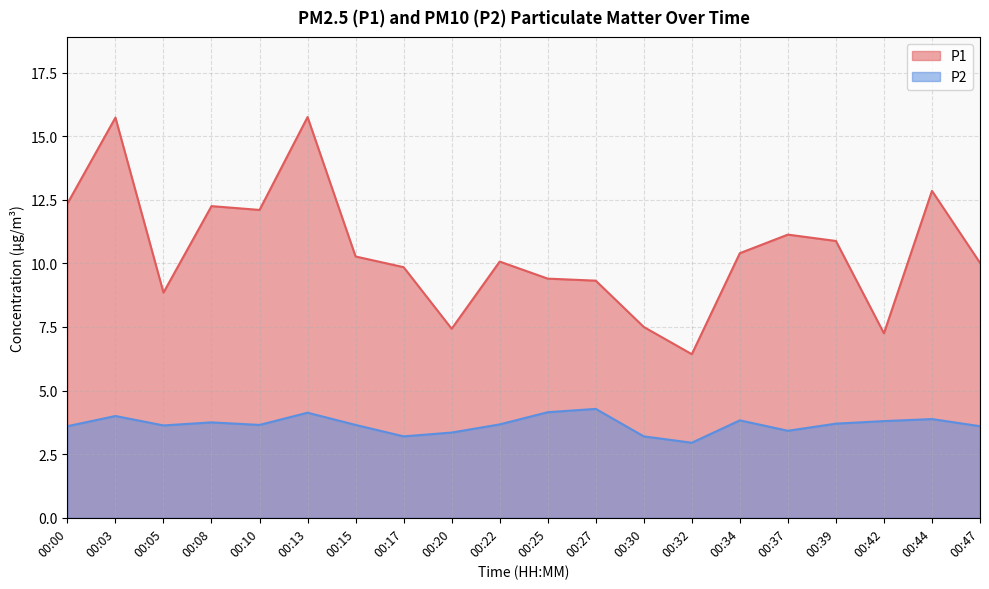

What is the value of the P2 point at the 10th from the left?

3.7